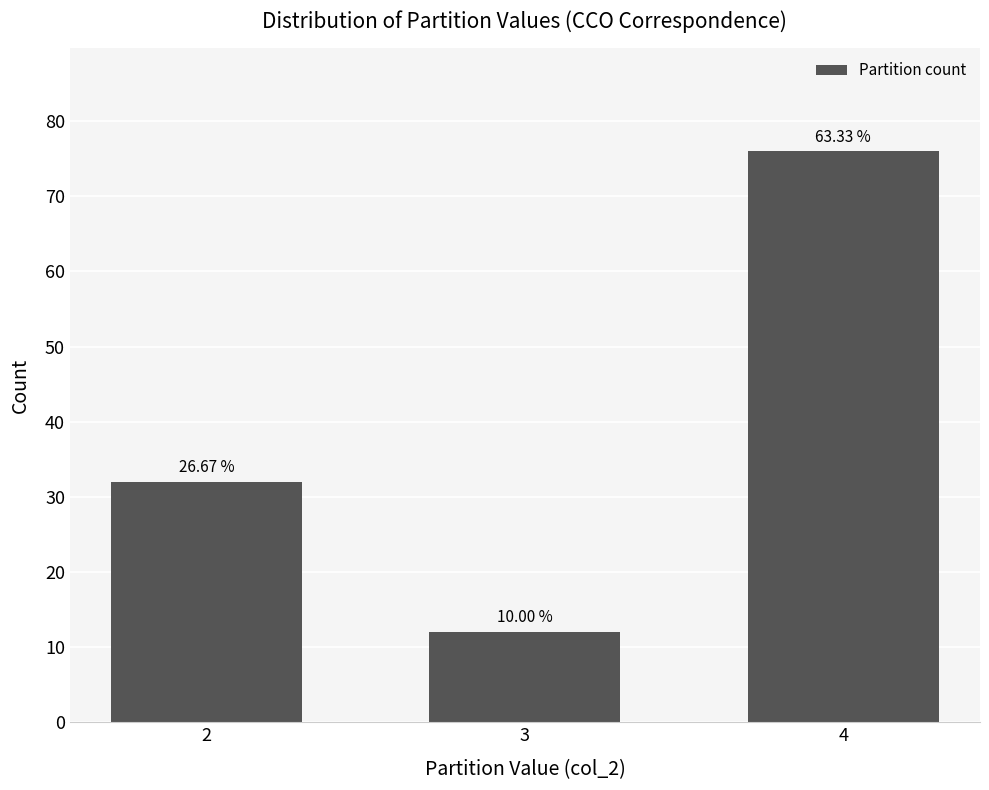

Rank the categories by value from lowest to highest.

3, 2, 4